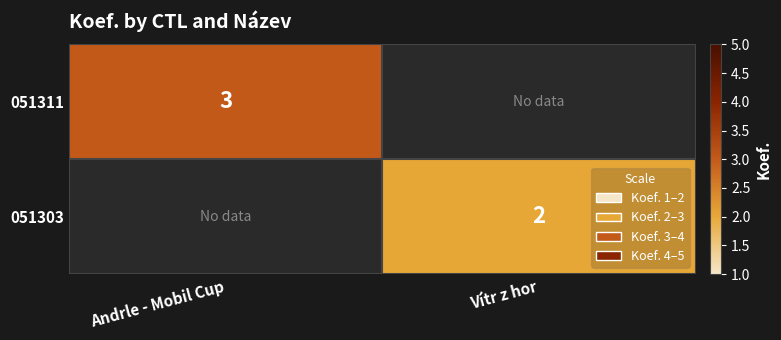

Is it true that 051303 equals 1 at Vítr z hor?

False